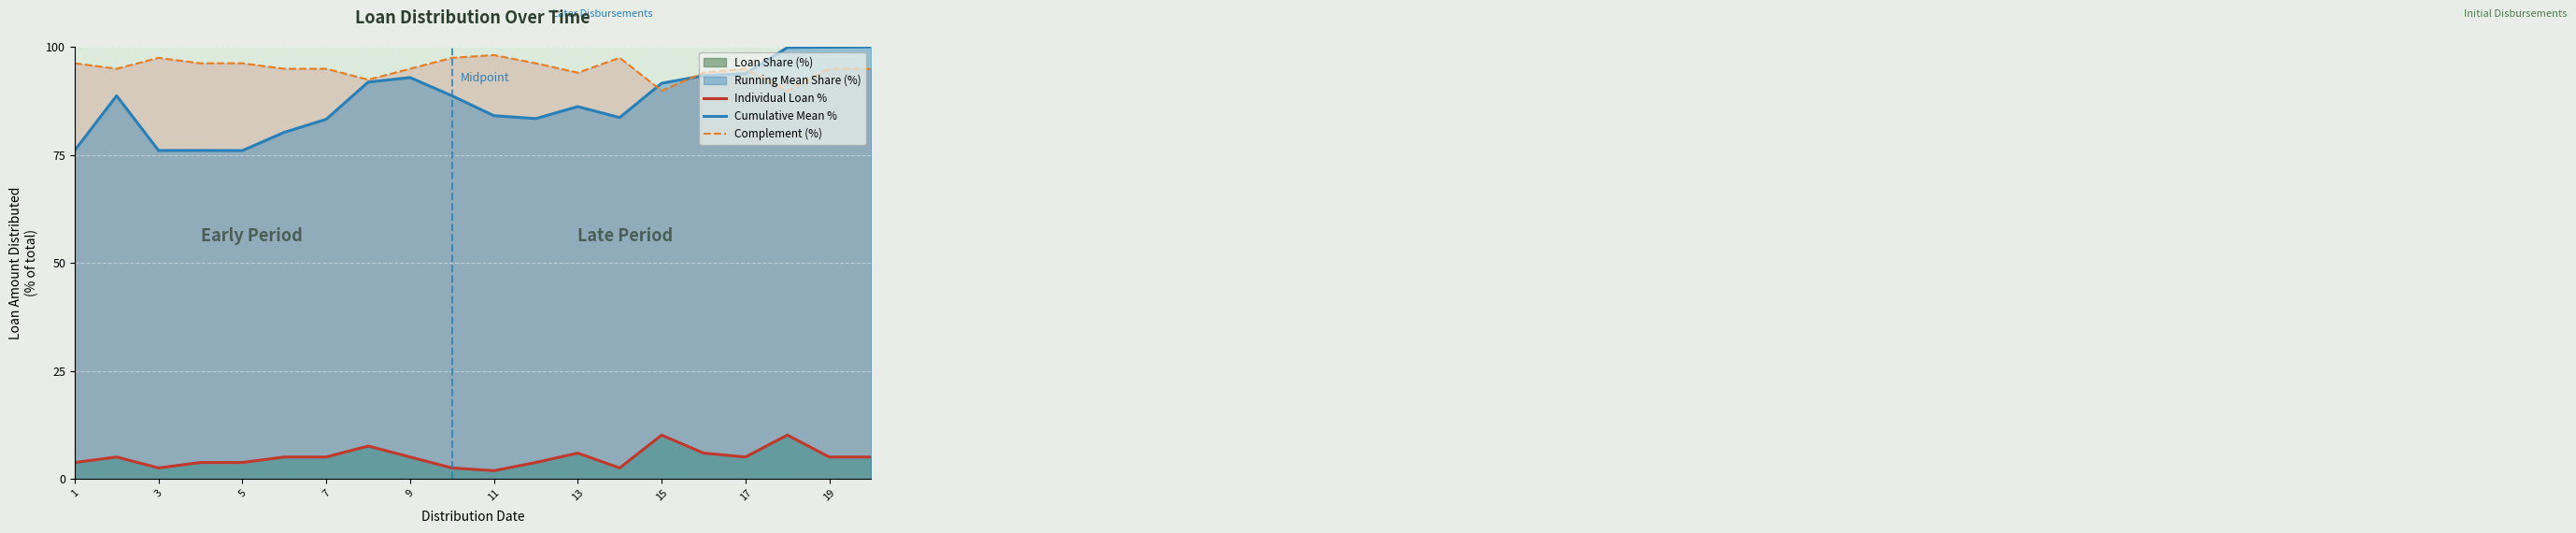

The value of Cumulative Mean % at 11 is 18.5. True or false?

False